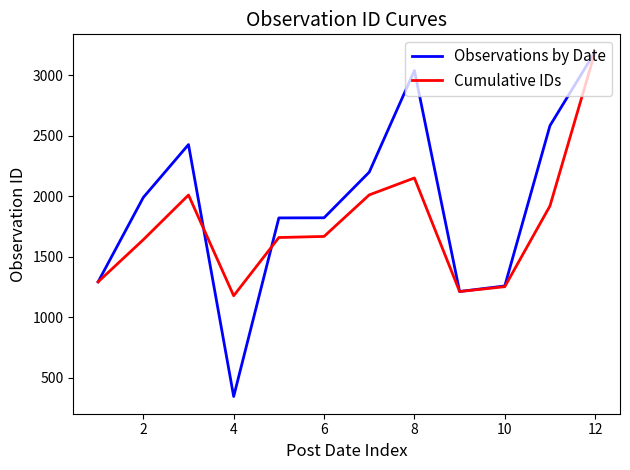

What is the maximum value shown in the chart?

3195